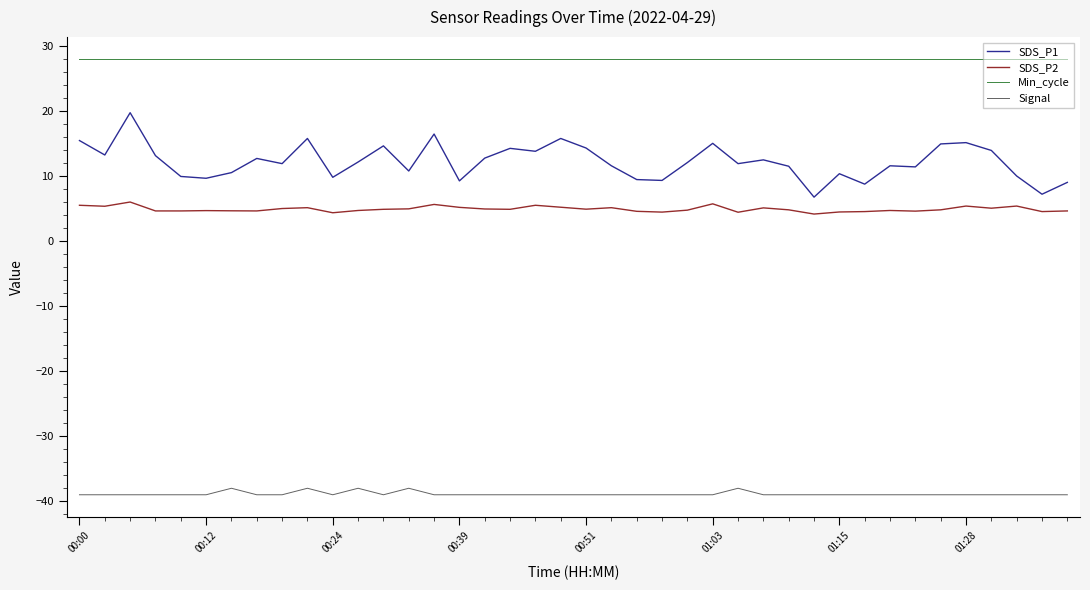

What is the highest value of the SDS_P2 series?

6.0